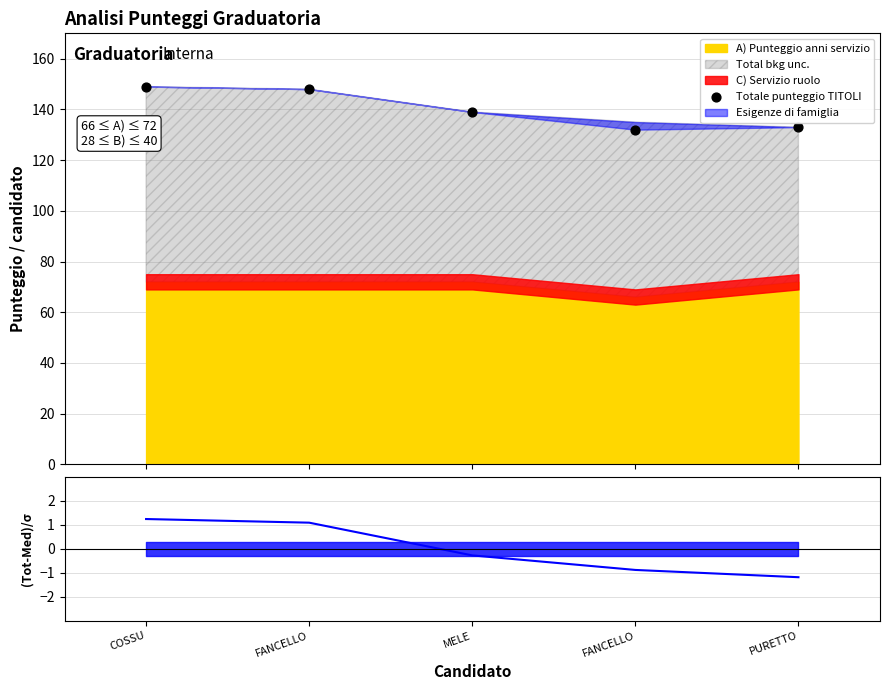

What is the change in value from MELE to PURETTO?

-6